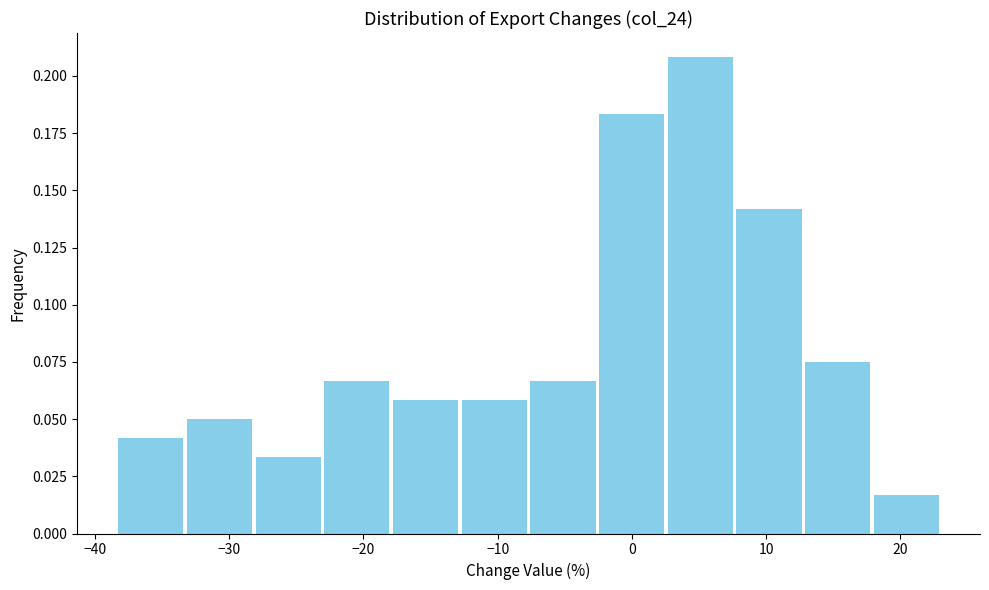

Which range on the x-axis has the tallest bar?

3 to 8